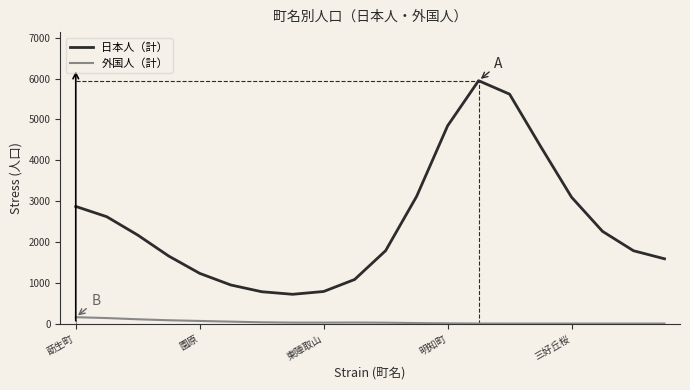

How many series are shown in this chart?

2